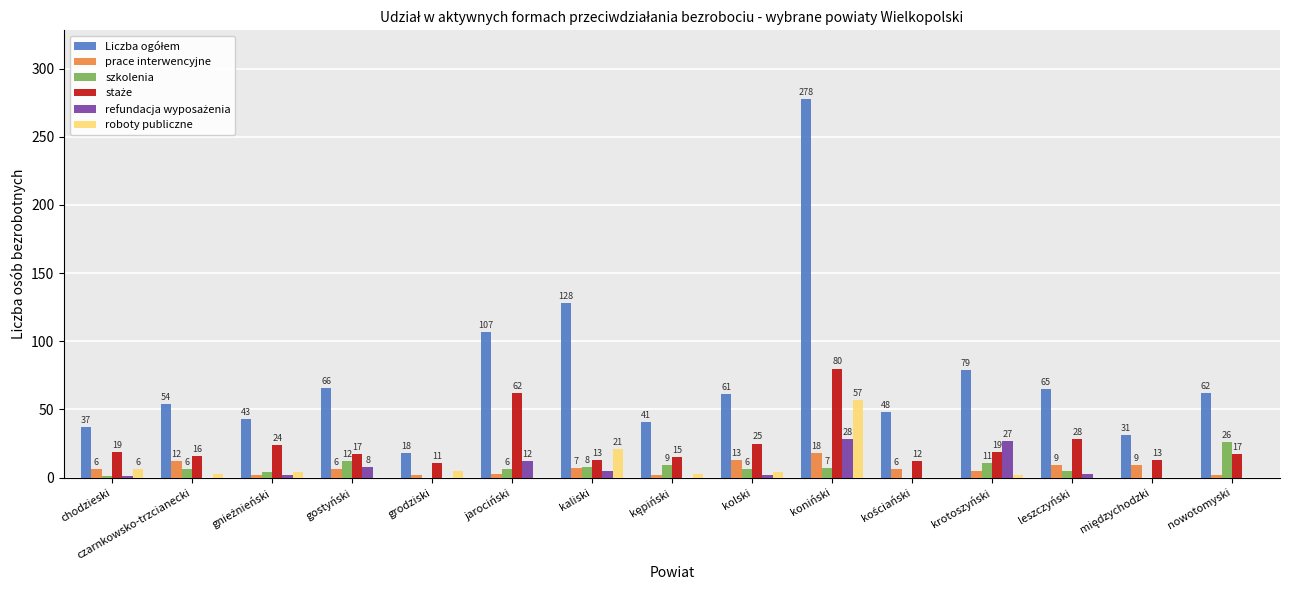

Is it true that prace interwencyjne equals 12 at czarnkowsko-trzcianecki?

True